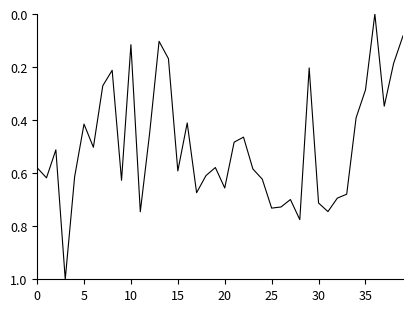

What is the maximum value shown in the chart?

1.0